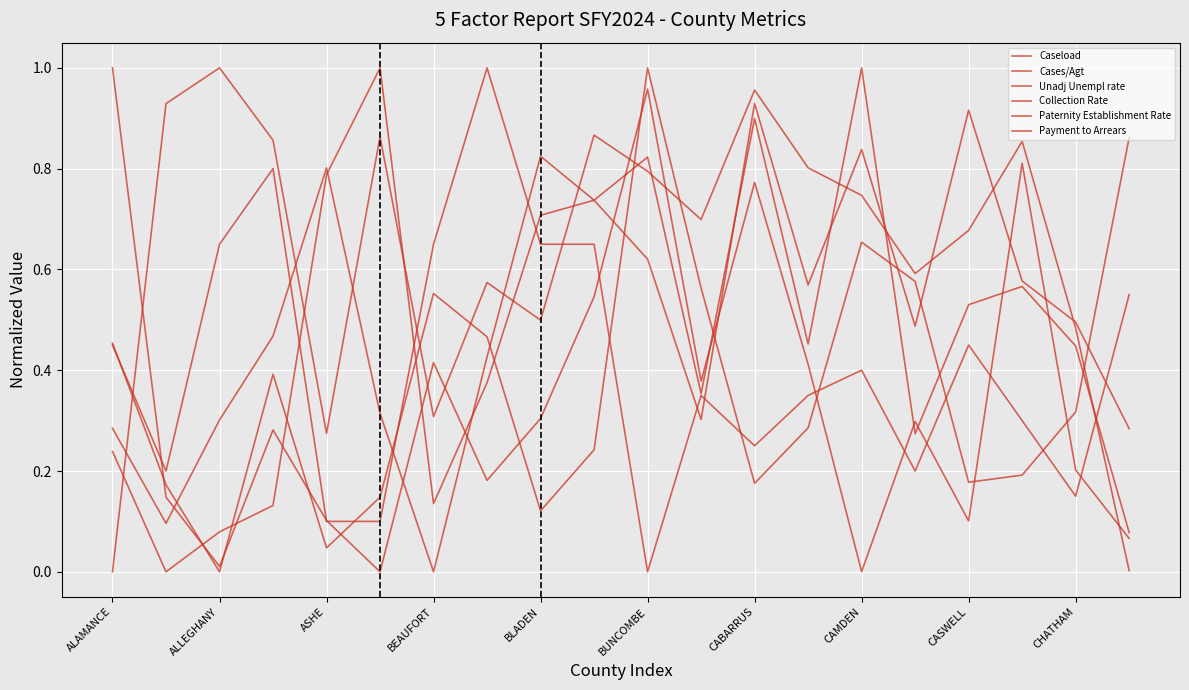

How many interior local peaks does the Payment to Arrears series have?

6